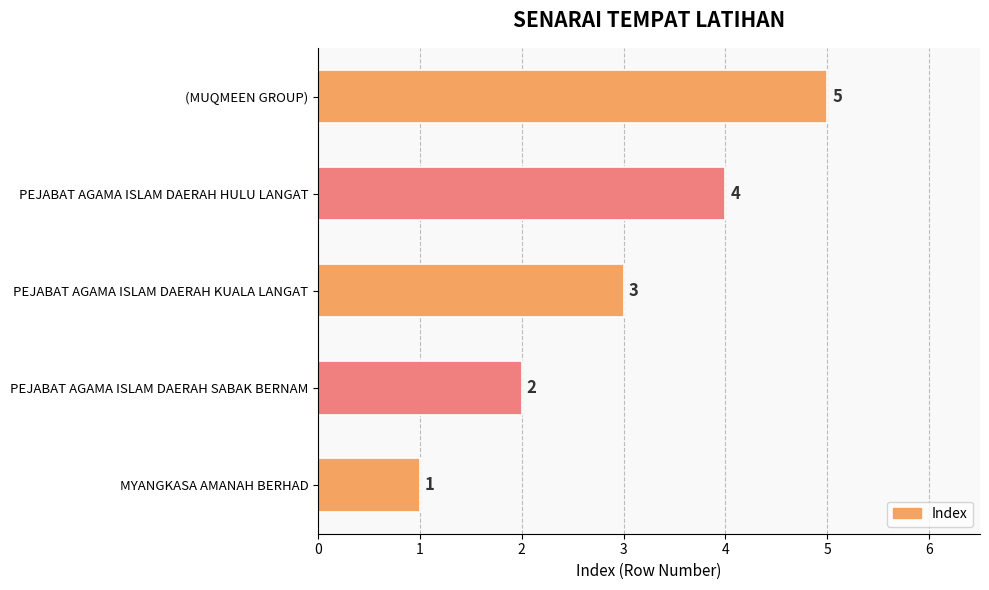

How many values are below 3?

2